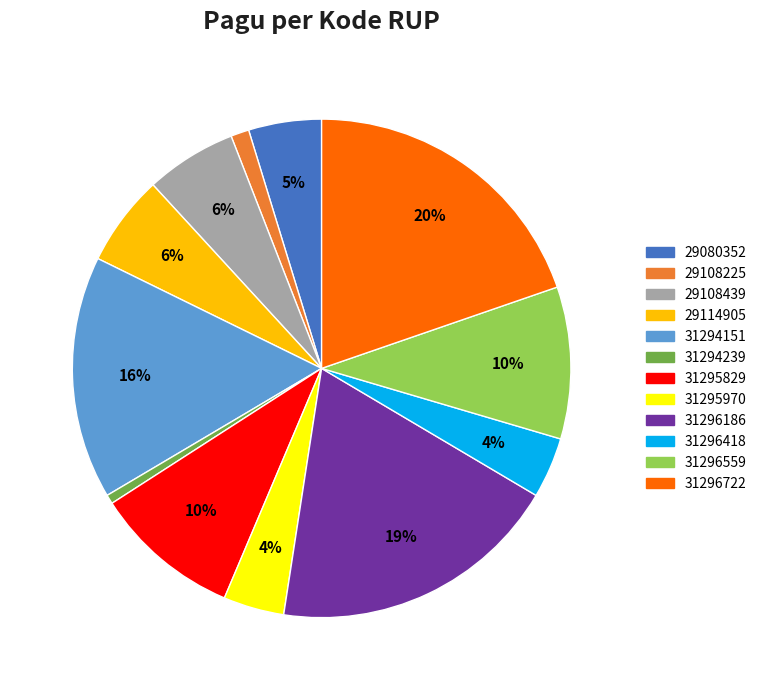

Which slice is the largest?

31296722